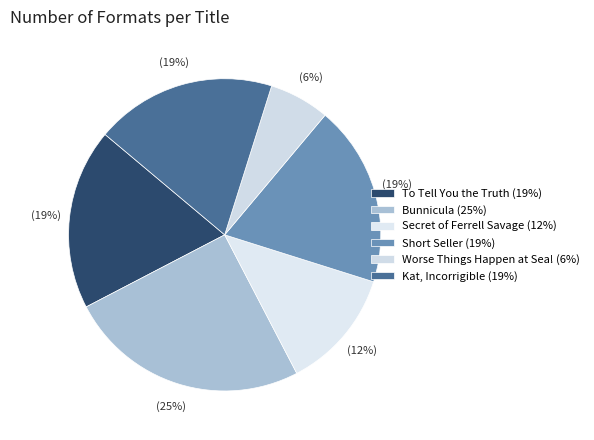

Which slice is the largest?

Bunnicula